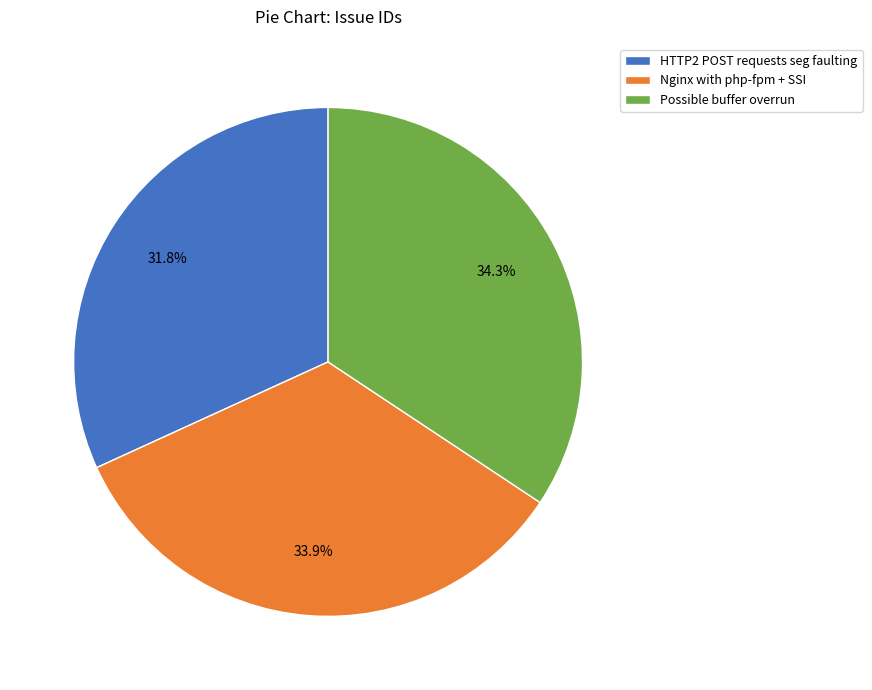

To the nearest percent, what is the average slice percentage?

33%